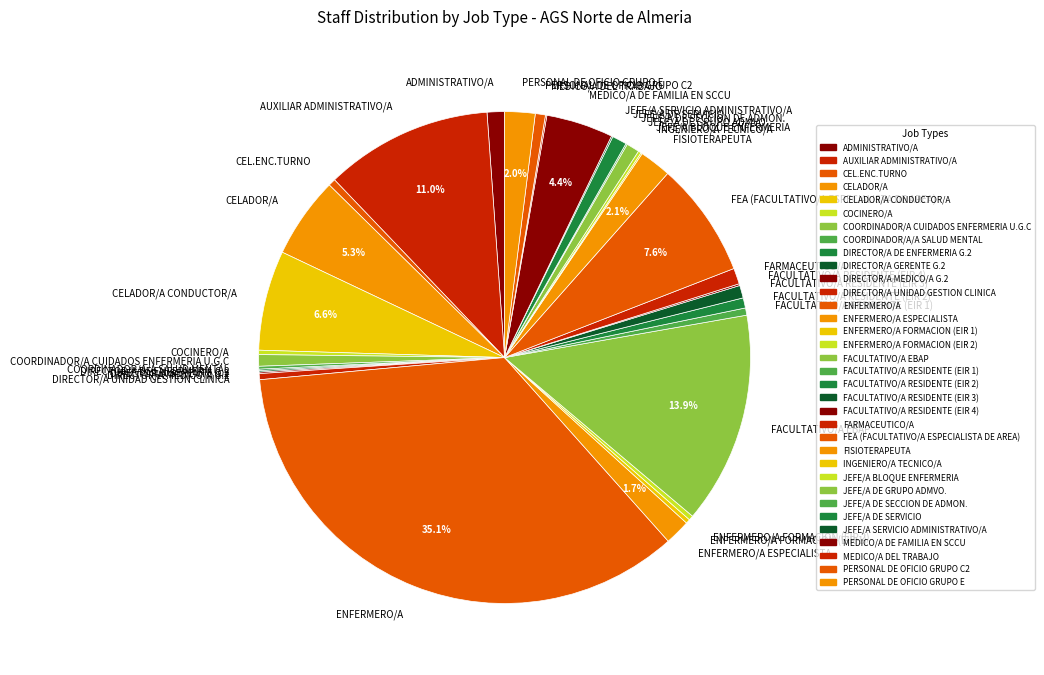

Which category has the biggest portion of the pie?

ENFERMERO/A